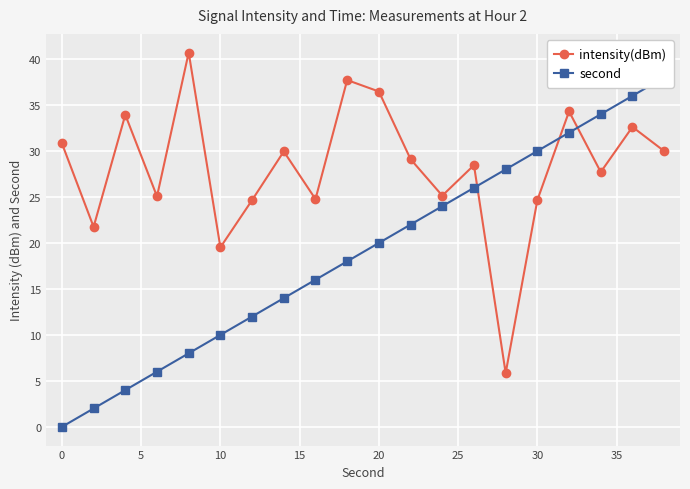

True or false: intensity(dBm) has more than 0 interior local peaks.

True